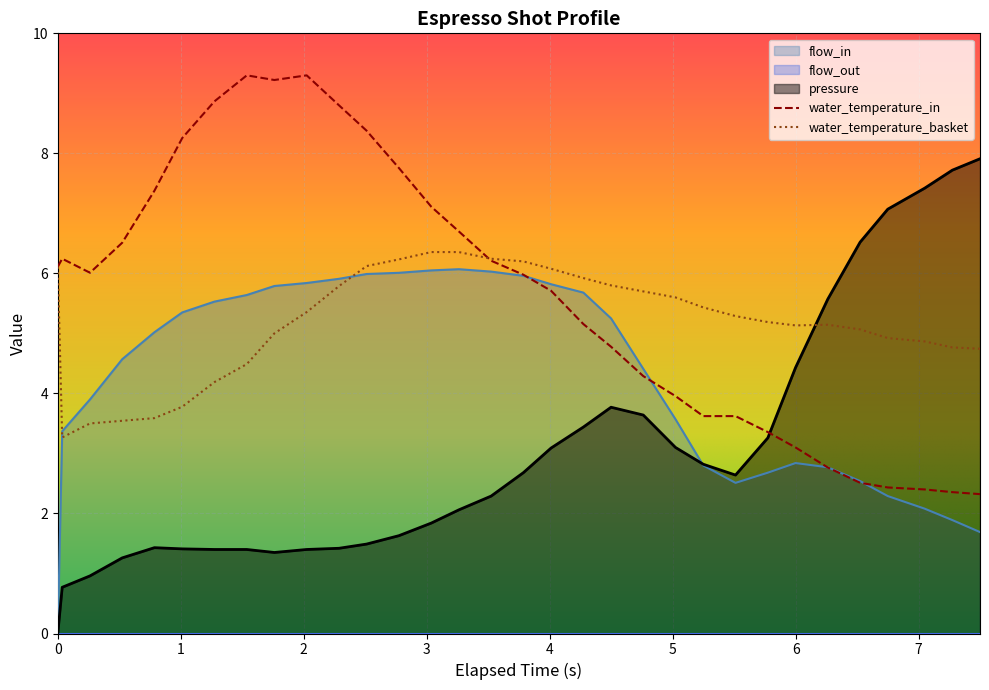

True or false: pressure has a value of 0.8 at 0.036.

True